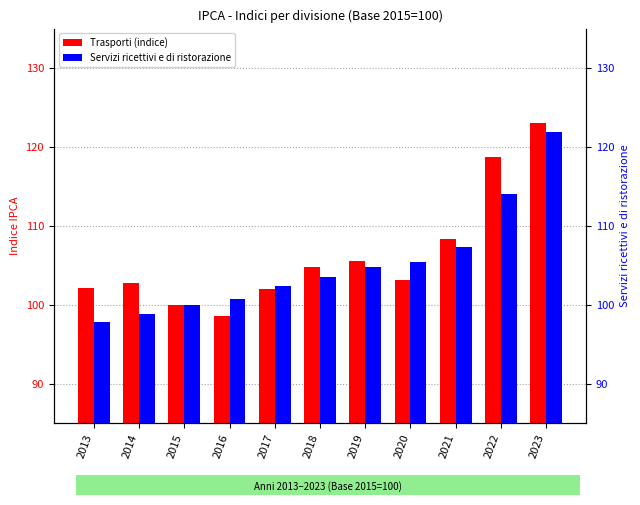

Reading left to right, transcribe all the data shown in this chart.

Trasporti (indice): 102.1	102.8	100.0	98.6	102.0	104.8	105.6	103.2	108.3	118.8	123.0
Servizi ricettivi e di ristorazione: 97.9	98.8	100.0	100.7	102.4	103.6	104.8	105.4	107.3	114.0	121.9